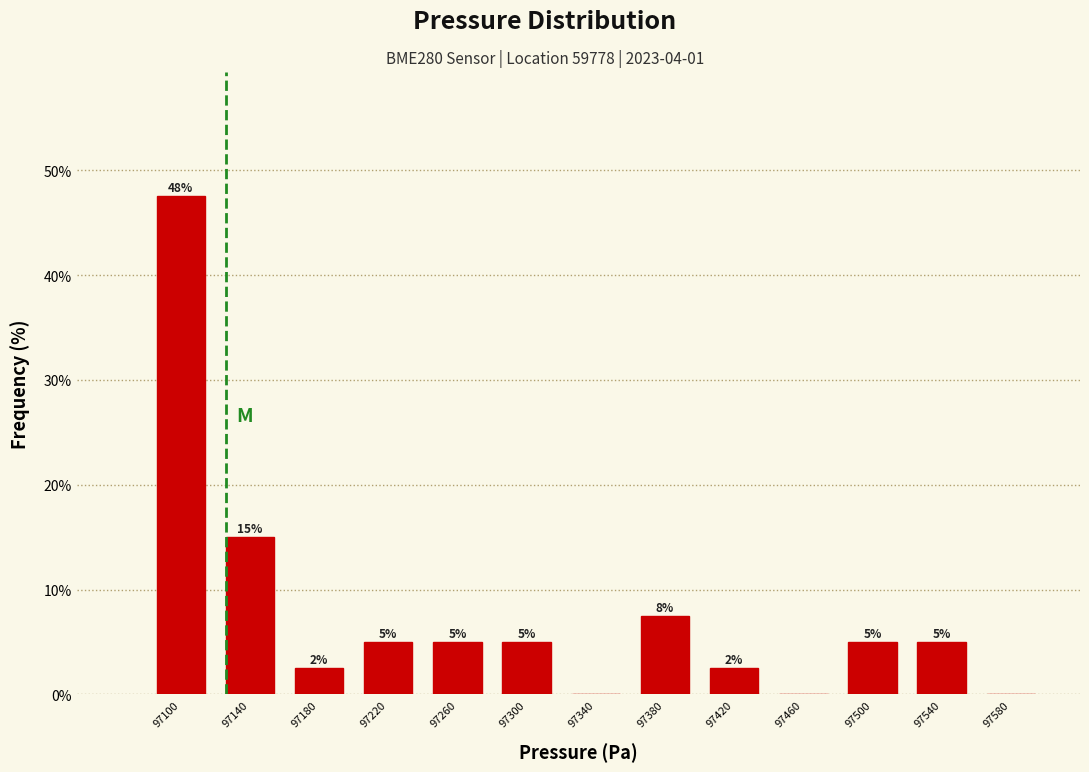

Over which range of the x-axis is the bar tallest?

97080 to 97120